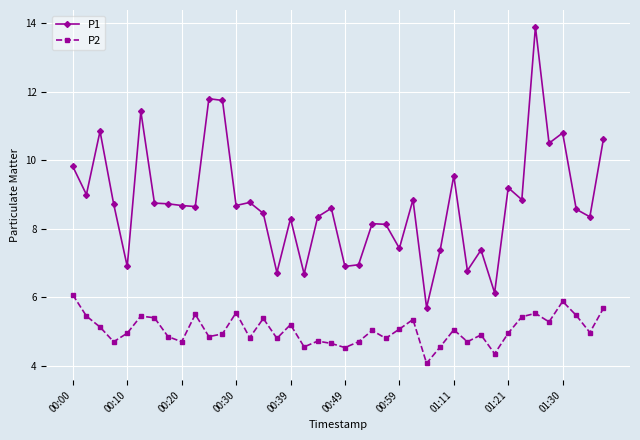

Which series has the widest spread of values?

P1